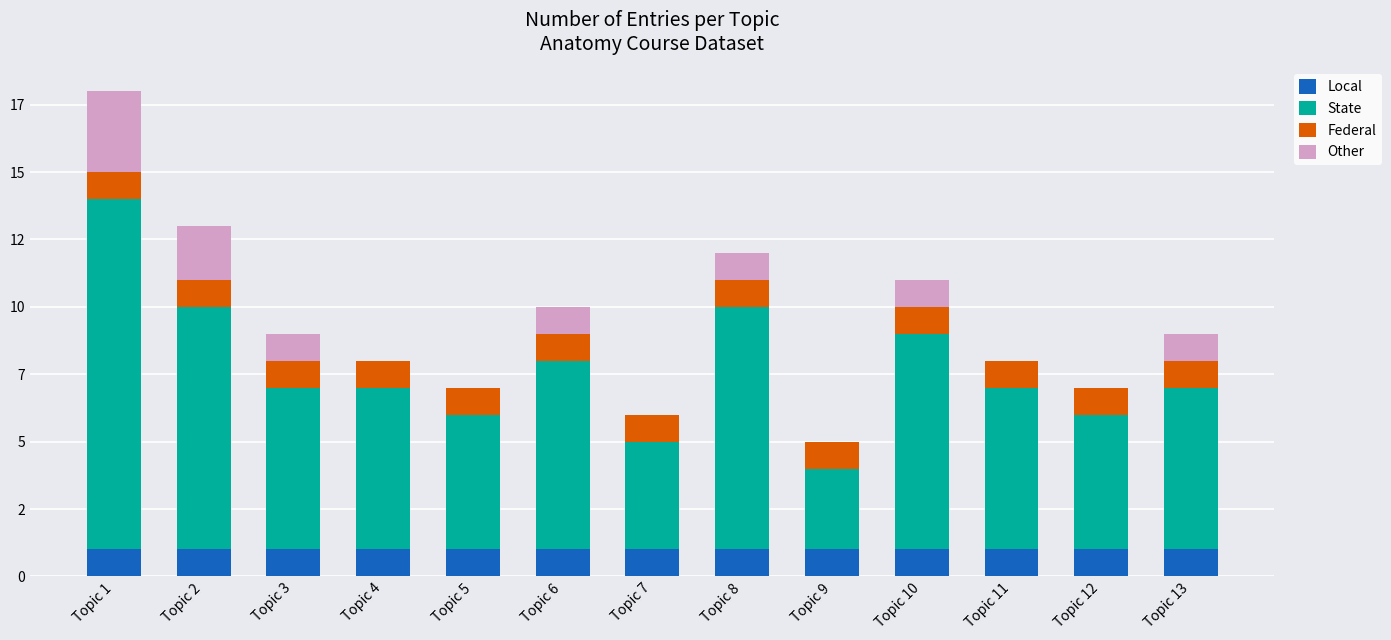

Are the bars horizontal?

No